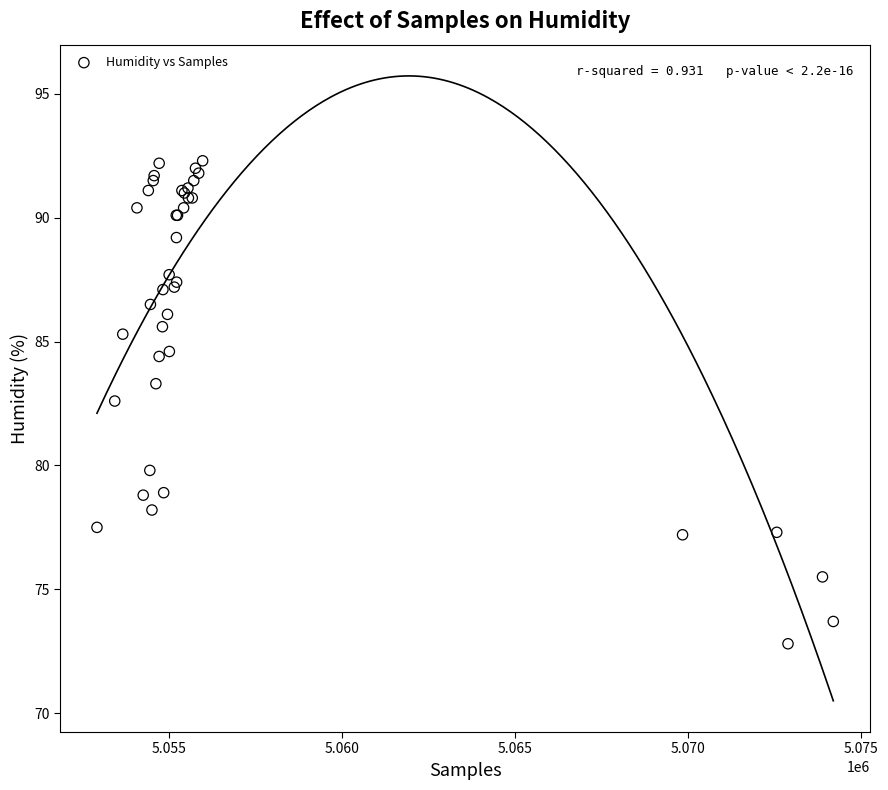

What Y value in the scatter plot is closest to 82?

82.6